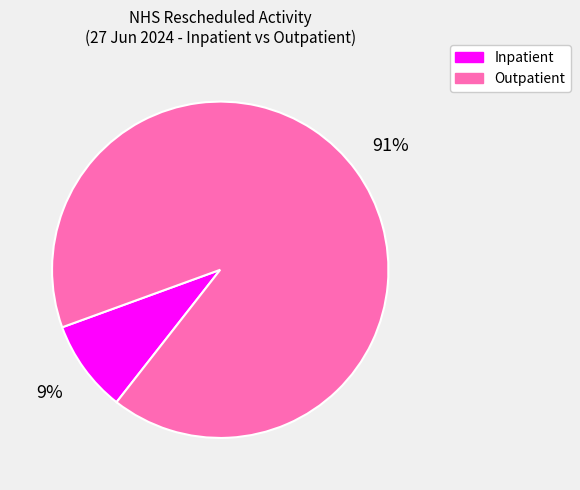

To the nearest percent, what is the difference between the largest and smallest slice percentages?

82%